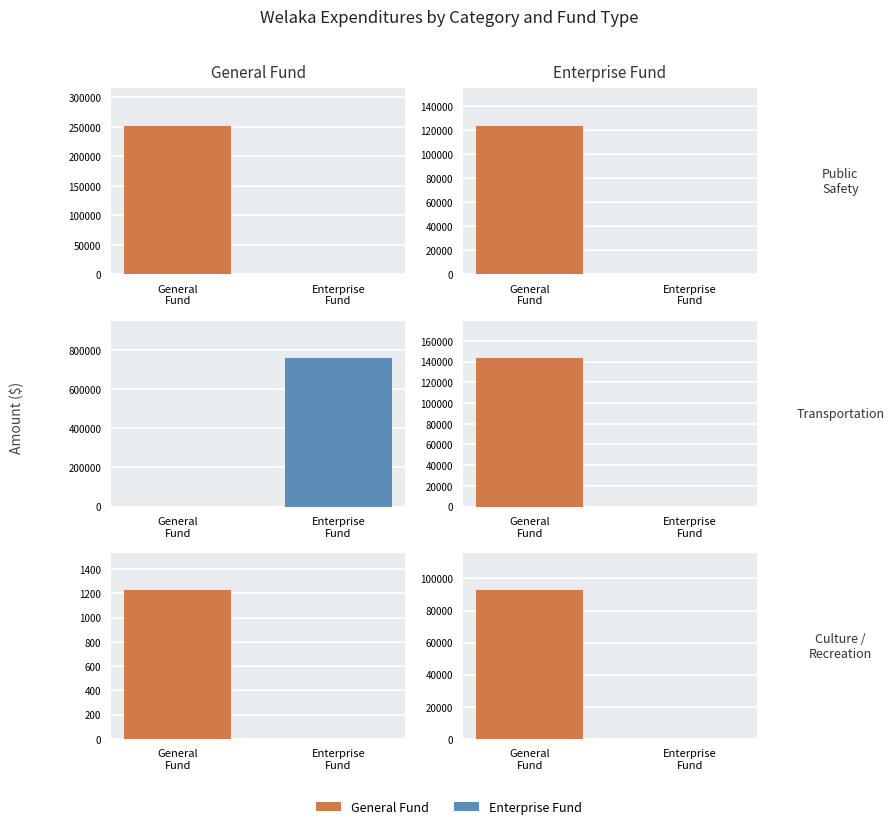

The Enterprise Fund series shows 231139 at 3. True or false?

False